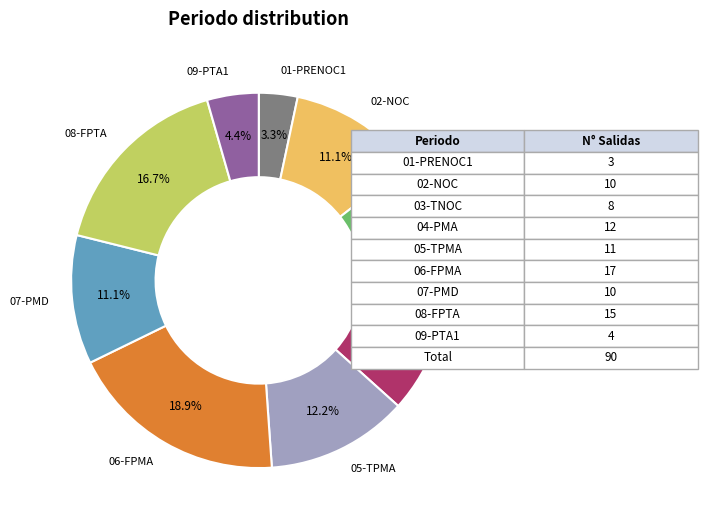

Does any single category account for the majority?

No